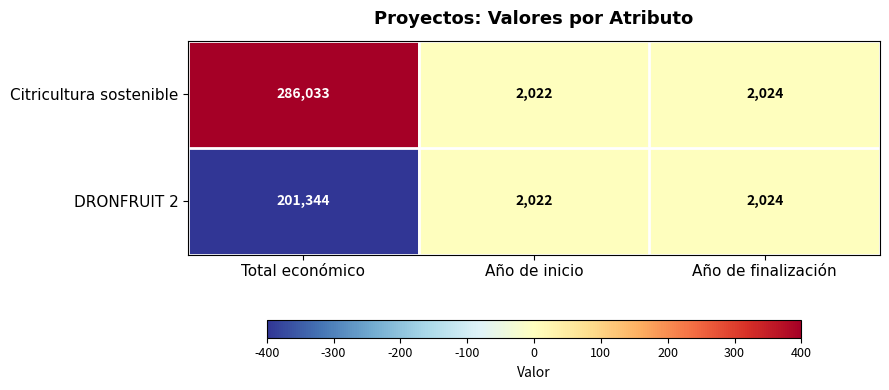

List the labels in order of Citricultura sostenible value, largest first.

Total económico, Año de finalización, Año de inicio